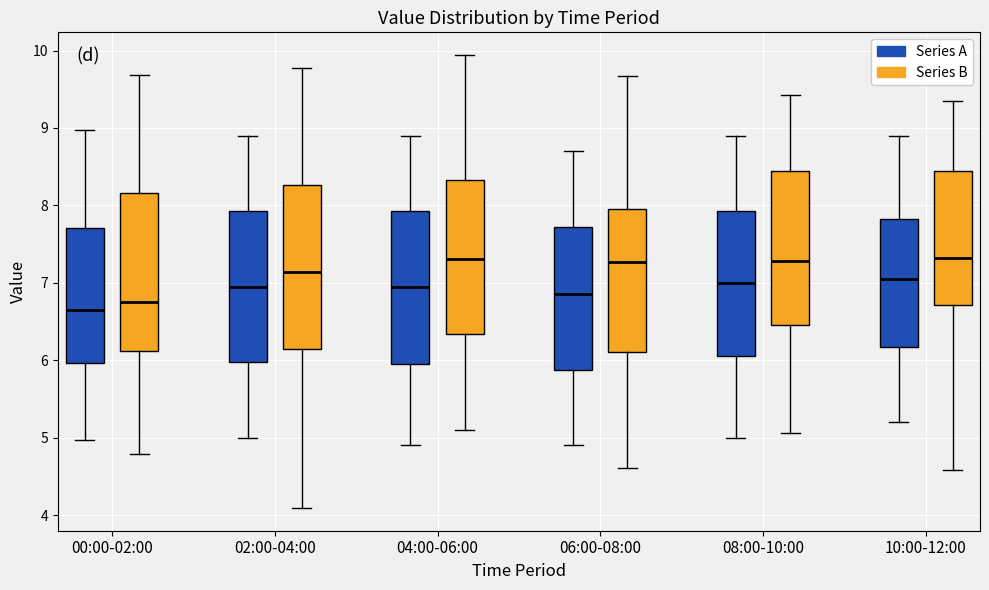

Reading left to right, read every box against the y-axis: the position of its median line, the range the box covers, and the ends of its whiskers. The values are not printed on the chart, so give them approximately, as read against the axis.

00:00-02:00 (Series A): median 6.7, box 6.0 to 7.7, whiskers 5.0 to 9.0
00:00-02:00 (Series B): median 6.8, box 6.1 to 8.2, whiskers 4.8 to 9.7
02:00-04:00 (Series A): median 7.0, box 6.0 to 7.9, whiskers 5.0 to 8.9
02:00-04:00 (Series B): median 7.1, box 6.1 to 8.3, whiskers 4.1 to 9.8
04:00-06:00 (Series A): median 7.0, box 6.0 to 7.9, whiskers 4.9 to 8.9
04:00-06:00 (Series B): median 7.3, box 6.3 to 8.3, whiskers 5.1 to 9.9
06:00-08:00 (Series A): median 6.9, box 5.9 to 7.7, whiskers 4.9 to 8.7
06:00-08:00 (Series B): median 7.3, box 6.1 to 8.0, whiskers 4.6 to 9.7
08:00-10:00 (Series A): median 7.0, box 6.1 to 7.9, whiskers 5.0 to 8.9
08:00-10:00 (Series B): median 7.3, box 6.5 to 8.4, whiskers 5.1 to 9.4
10:00-12:00 (Series A): median 7.1, box 6.2 to 7.8, whiskers 5.2 to 8.9
10:00-12:00 (Series B): median 7.3, box 6.7 to 8.4, whiskers 4.6 to 9.3